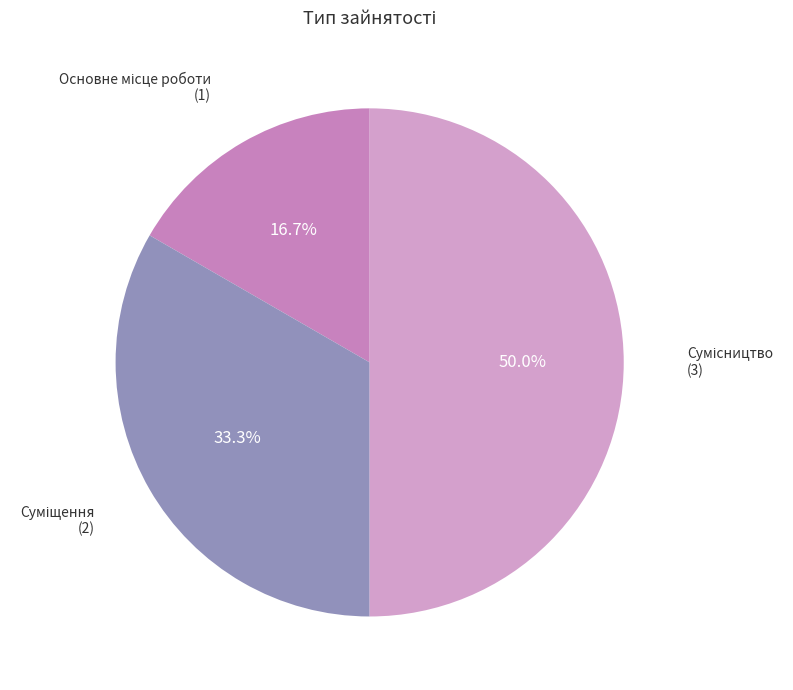

What portion of the pie excludes Суміщення?

66.7%